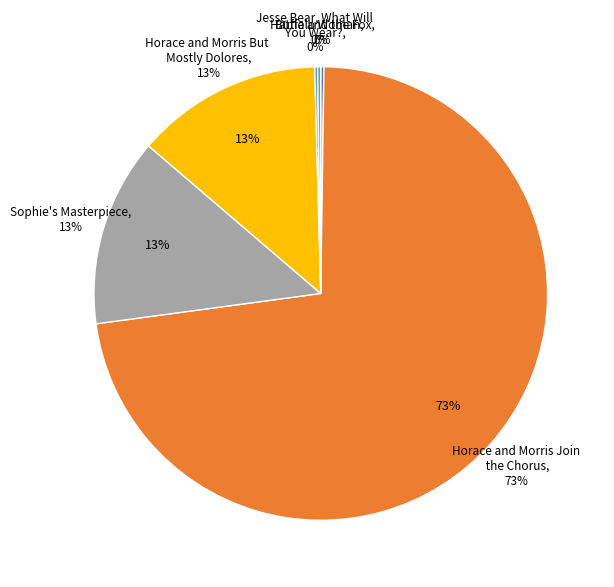

Rank the categories by value from highest to lowest.

Horace and Morris Join the Chorus, Sophie's Masterpiece, Horace and Morris But Mostly Dolores, Buffalo Woman, Hattie and the Fox, Jesse Bear, What Will You Wear?